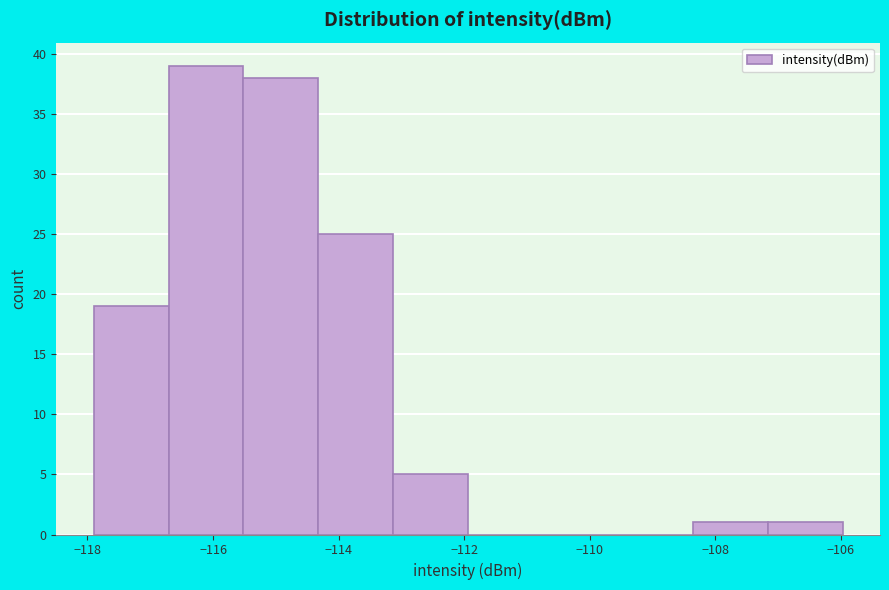

Reading left to right, transcribe this chart: for each bar, give the range it covers on the x-axis and its height. Neither the bar edges nor the heights are printed on the chart, so give them approximately, as read against the axes.

-117.8 to -116.8: 19
-116.8 to -115.6: 39
-115.6 to -114.4: 38
-114.4 to -113.2: 25
-113.2 to -112.0: 5
-112.0 to -110.8: 0
-110.8 to -109.6: 0
-109.6 to -108.4: 0
-108.4 to -107.2: 1
-107.2 to -106.0: 1